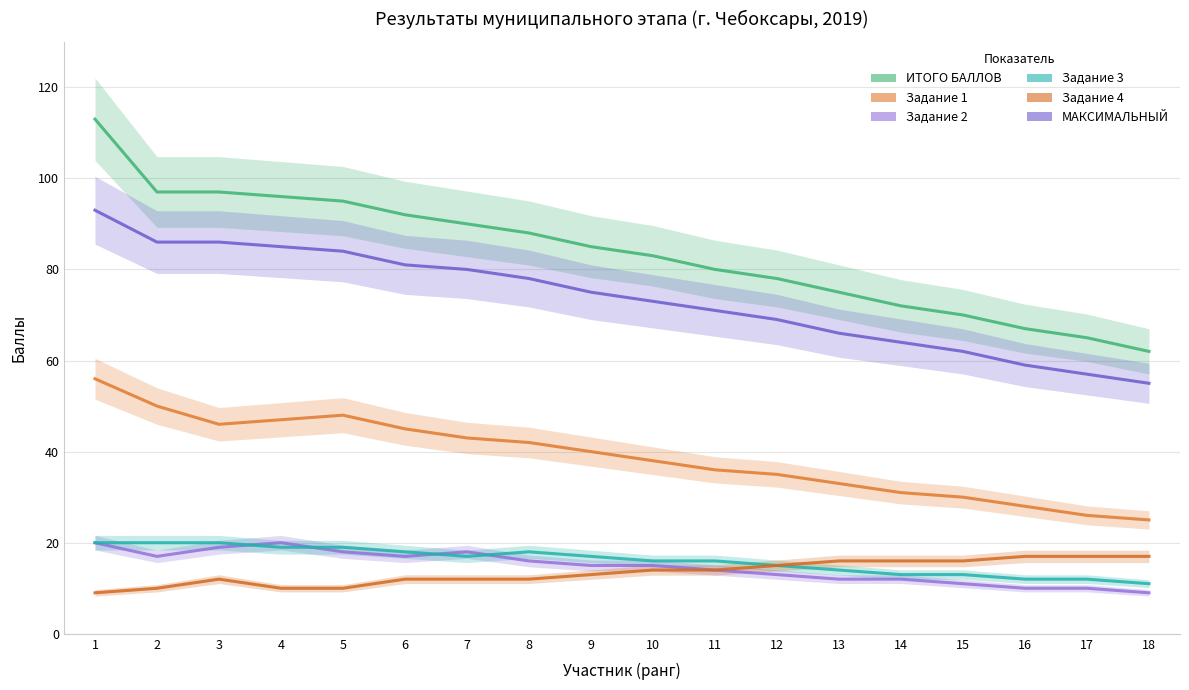

How many interior local valleys does the Задание 3 series have?

1